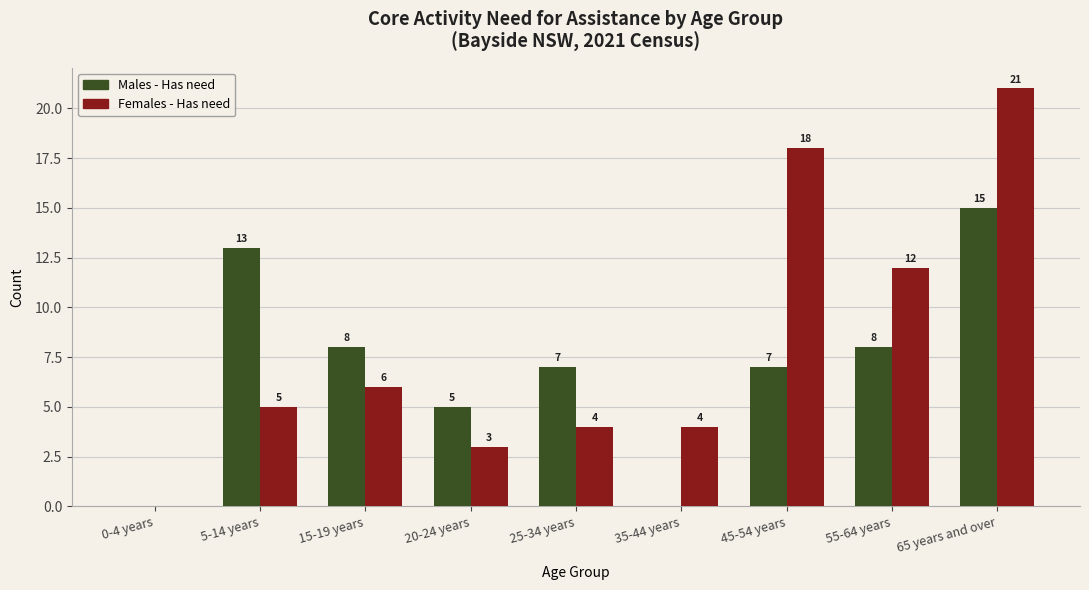

Count the number of categories in the chart.

9